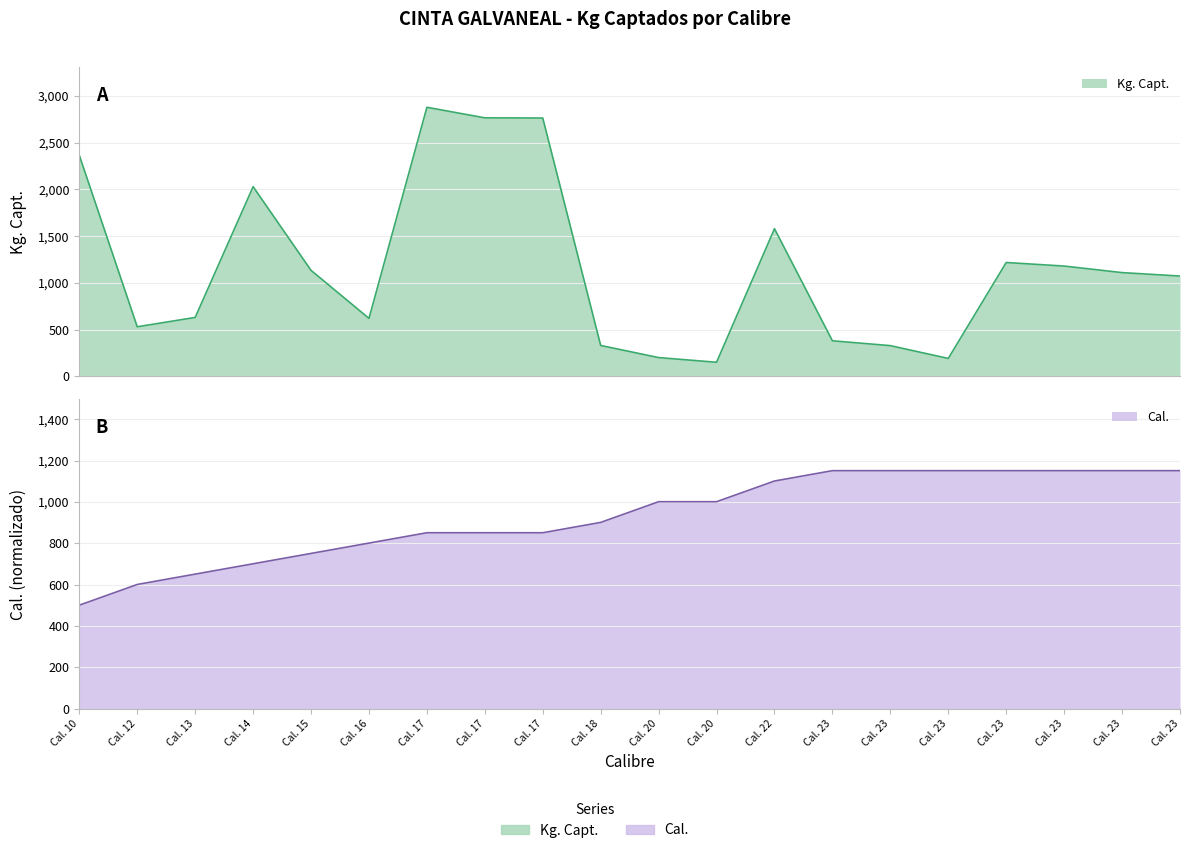

How many data points in Kg. Capt. are above 1110?

9